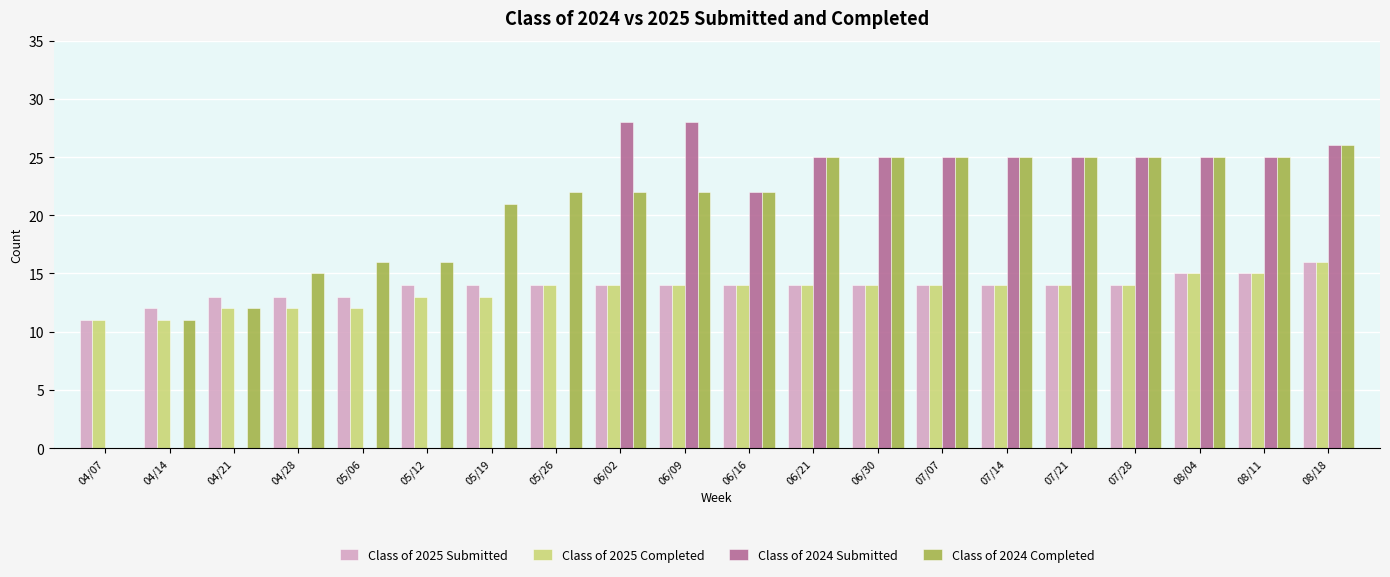

Which category has the highest value in the Class of 2024 Completed series?

08/18